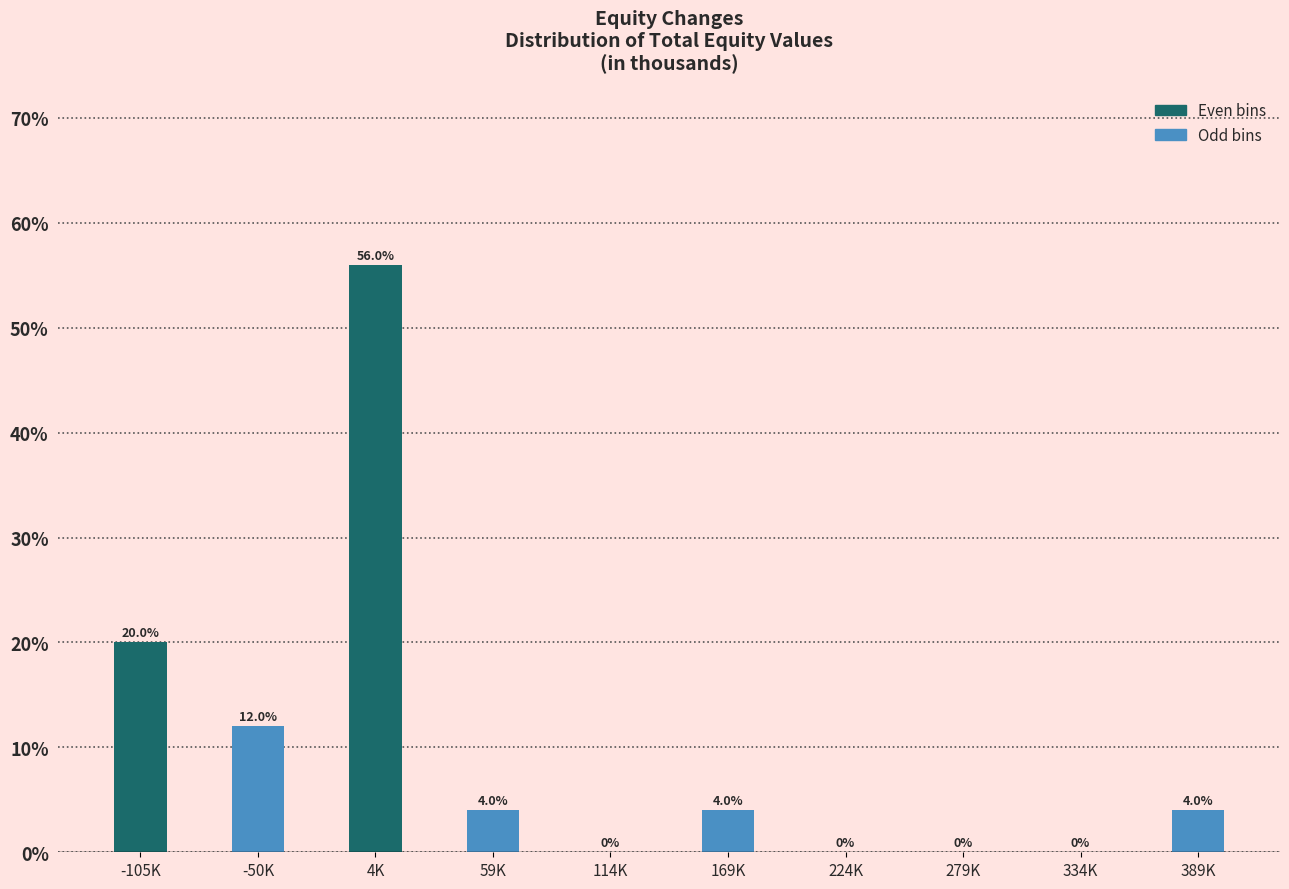

Reading right to left, list all the values displayed in this chart.

389K=4.0	334K=0.0	279K=0.0	224K=0.0	169K=4.0	114K=0.0	59K=4.0	4K=56.0	-50K=12.0	-105K=20.0